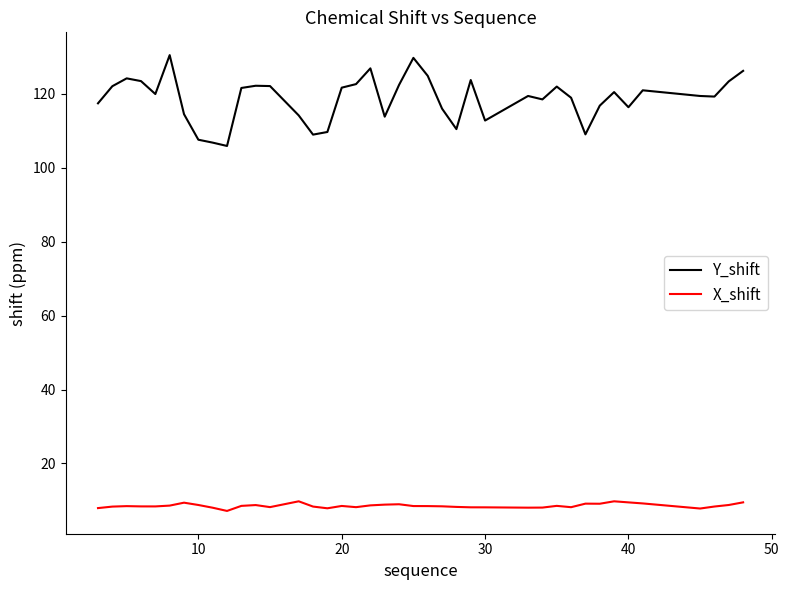

List the series in order of their overall mean, highest first.

Y_shift, X_shift